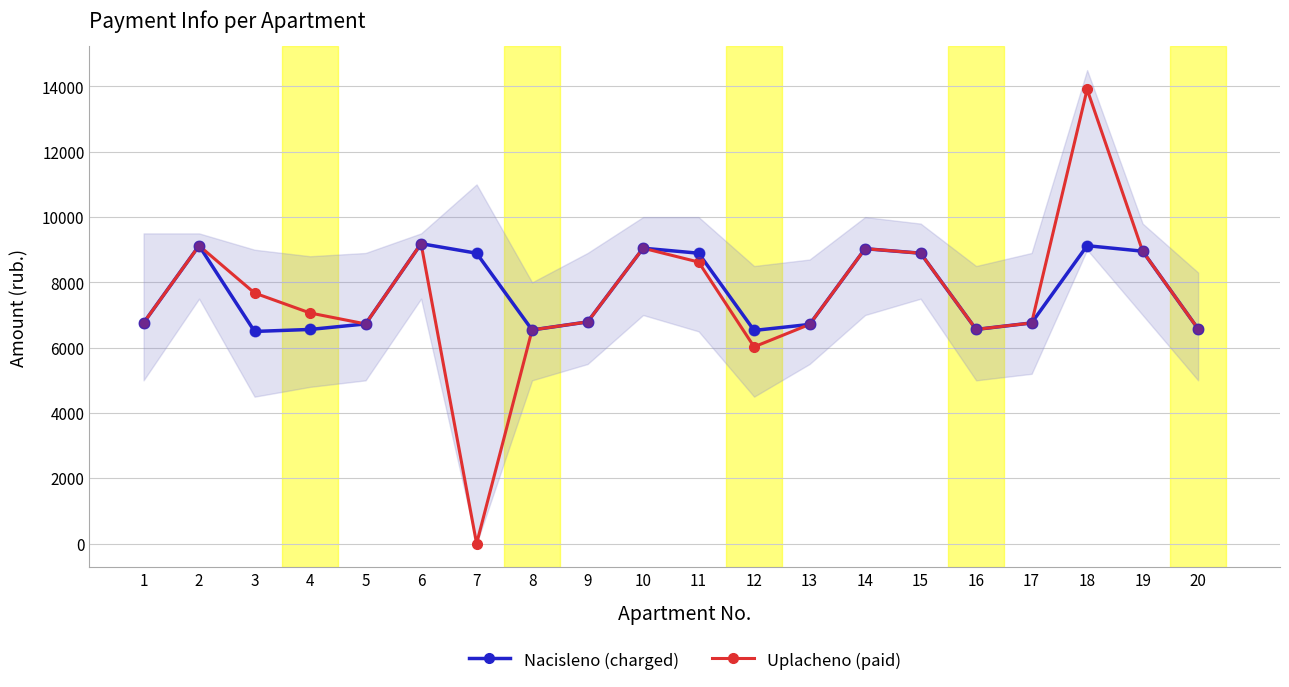

At which category is the sum across all series the highest?

18